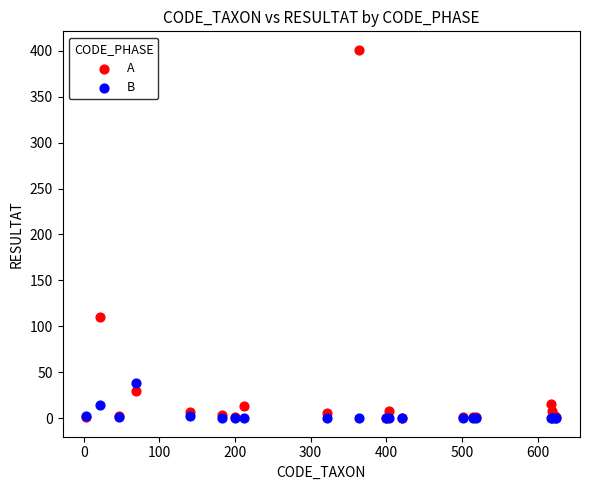

What are all the series names shown in the legend?

A, B